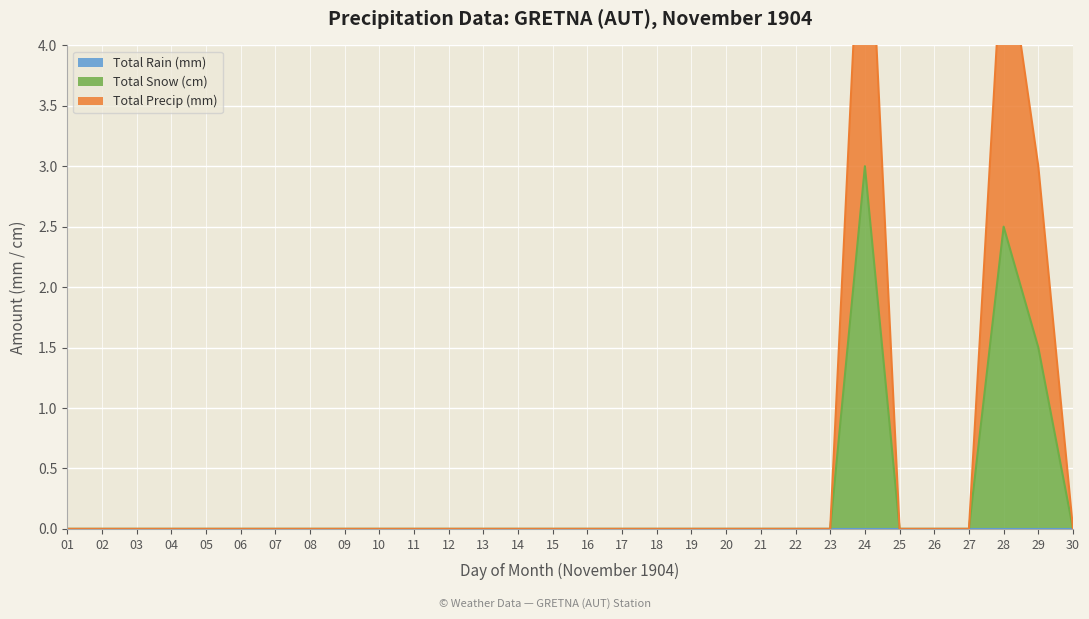

True or false: Total Precip (mm) and Total Snow (cm) cross at least once.

False